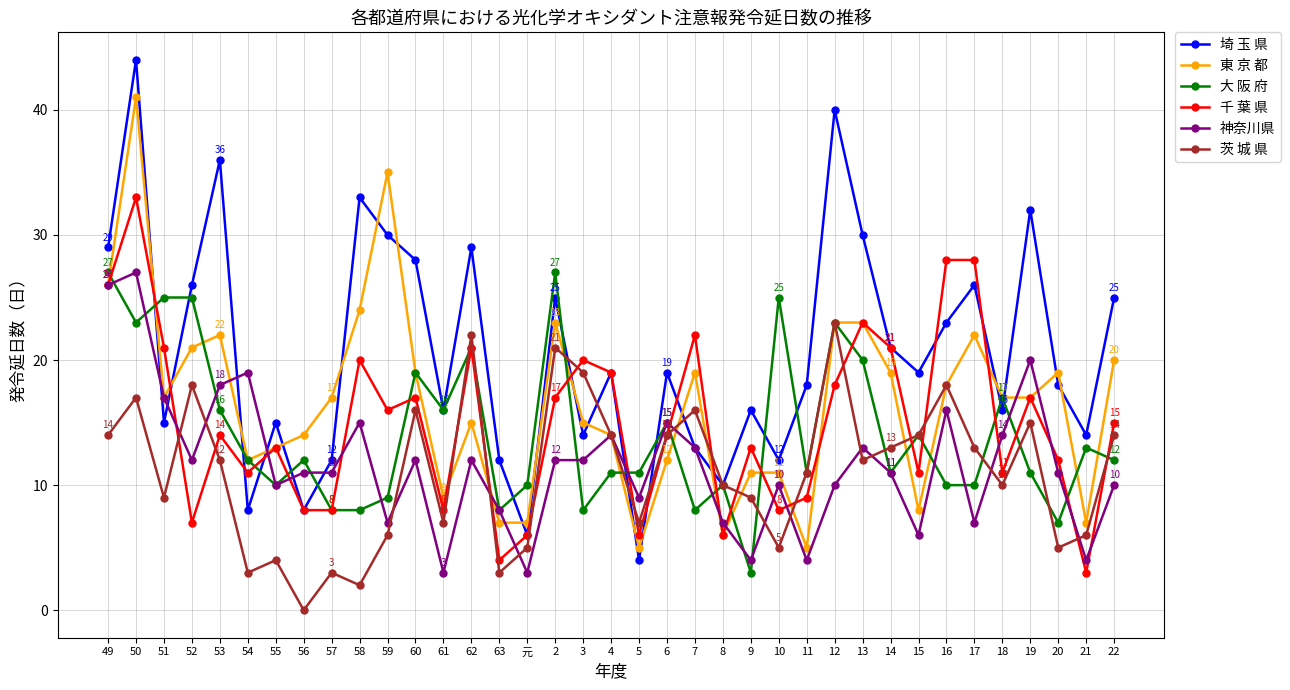

What value does the 茨 城 県 series have at 3, to the nearest 10?

20